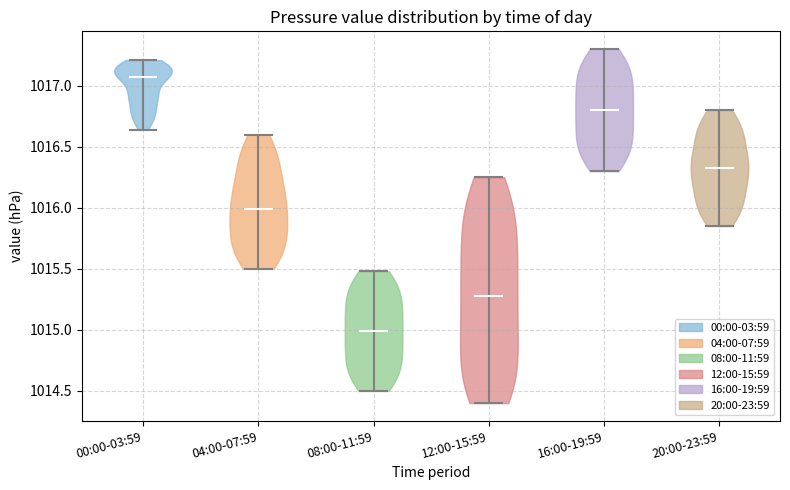

Reading left to right, read every violin against the y-axis: where its median line is, and the lowest and highest points it reaches. The values are not printed on the chart, so give them approximately, as read against the axis.

00:00-03:59: median line 1017.05, lowest point 1016.65, highest point 1017.20
04:00-07:59: median line 1016.00, lowest point 1015.50, highest point 1016.60
08:00-11:59: median line 1015.00, lowest point 1014.50, highest point 1015.50
12:00-15:59: median line 1015.30, lowest point 1014.40, highest point 1016.25
16:00-19:59: median line 1016.80, lowest point 1016.30, highest point 1017.30
20:00-23:59: median line 1016.35, lowest point 1015.85, highest point 1016.80